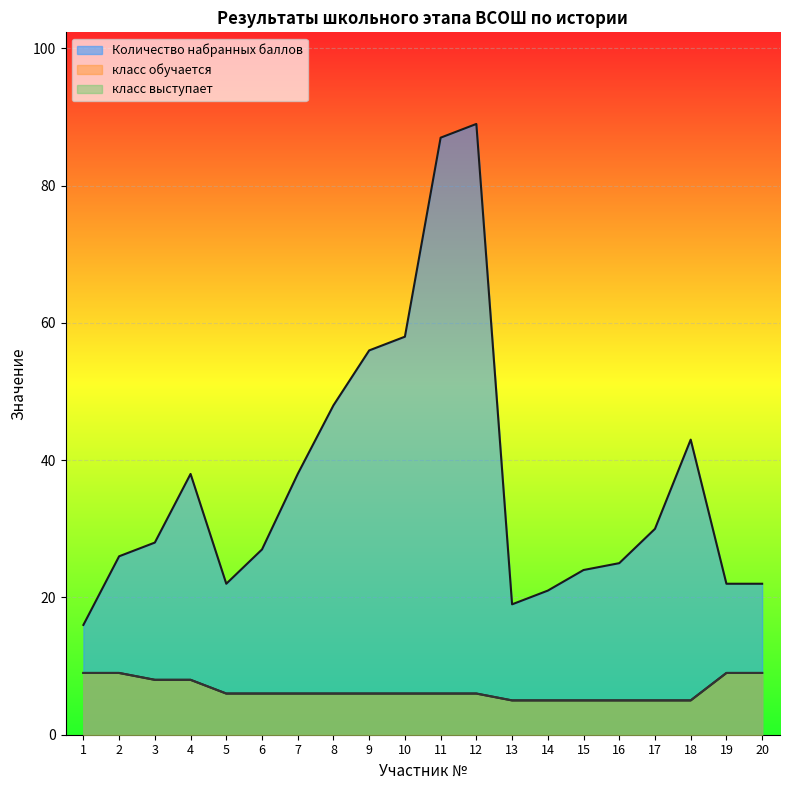

Is it true that класс выступает equals 5 at 15?

True